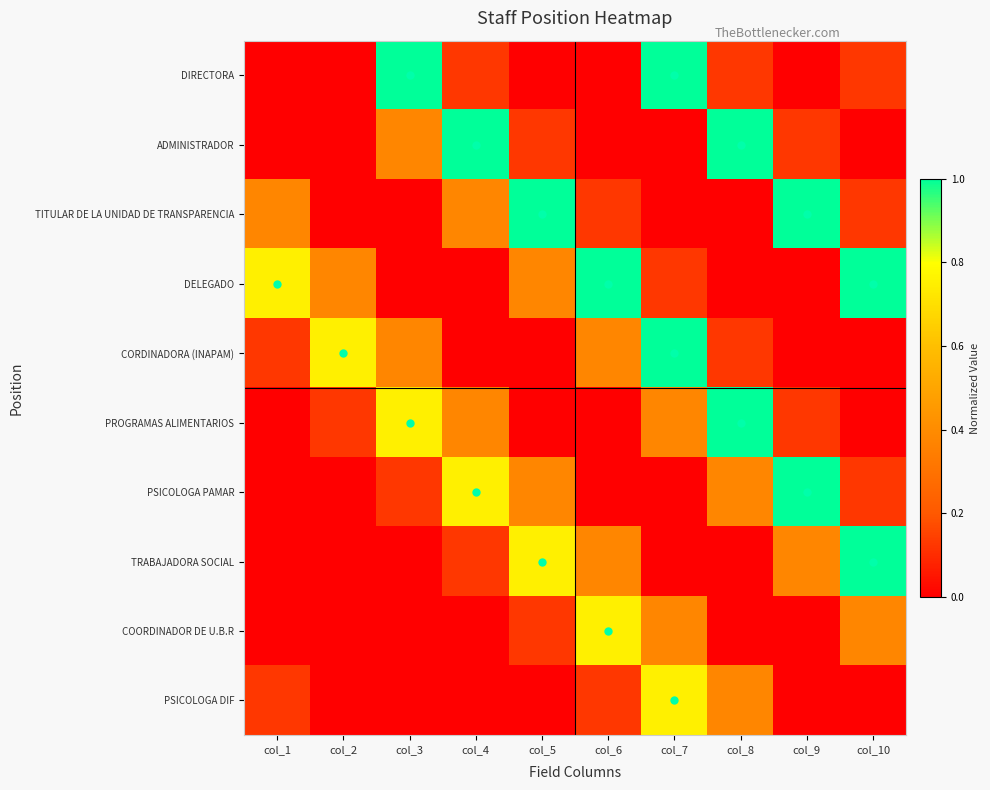

How many distinct data groups are displayed?

10